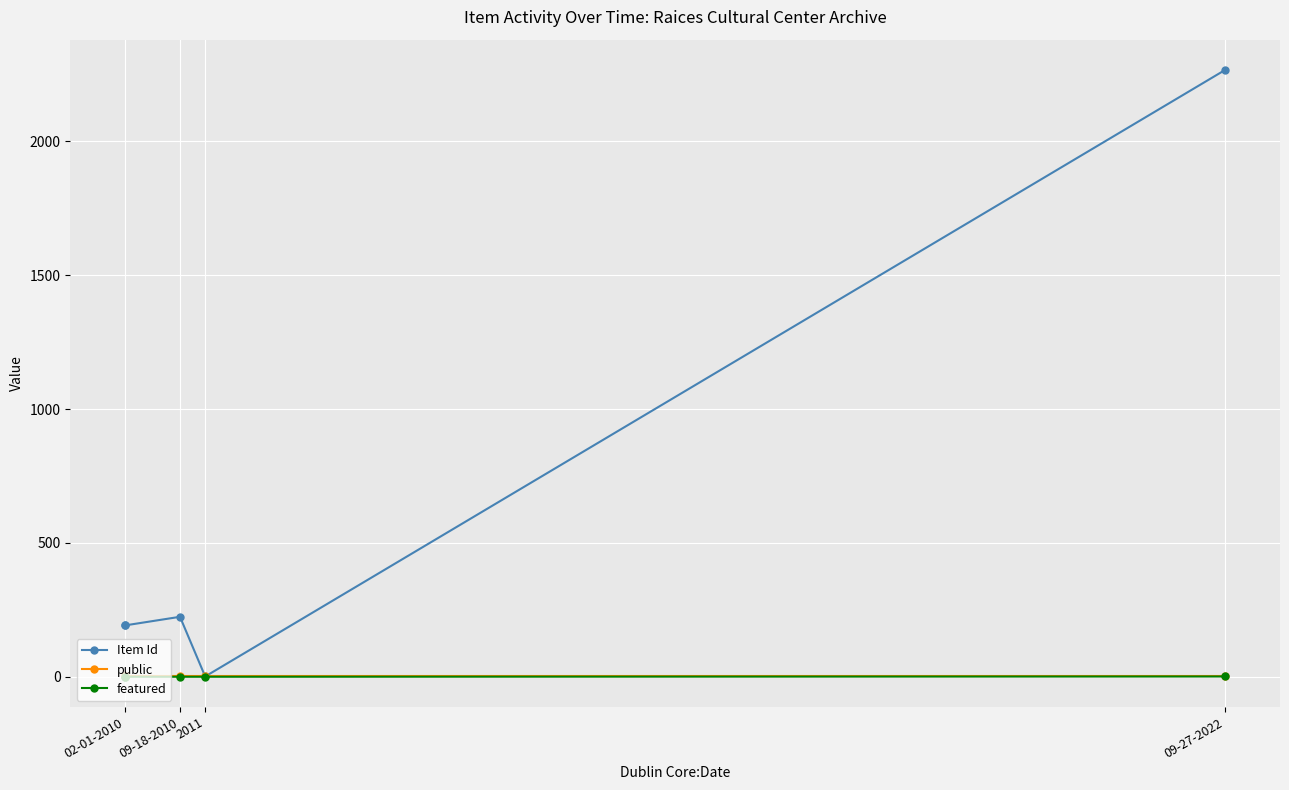

Which series changed the most between 02-01-2010 and 2011?

Item Id